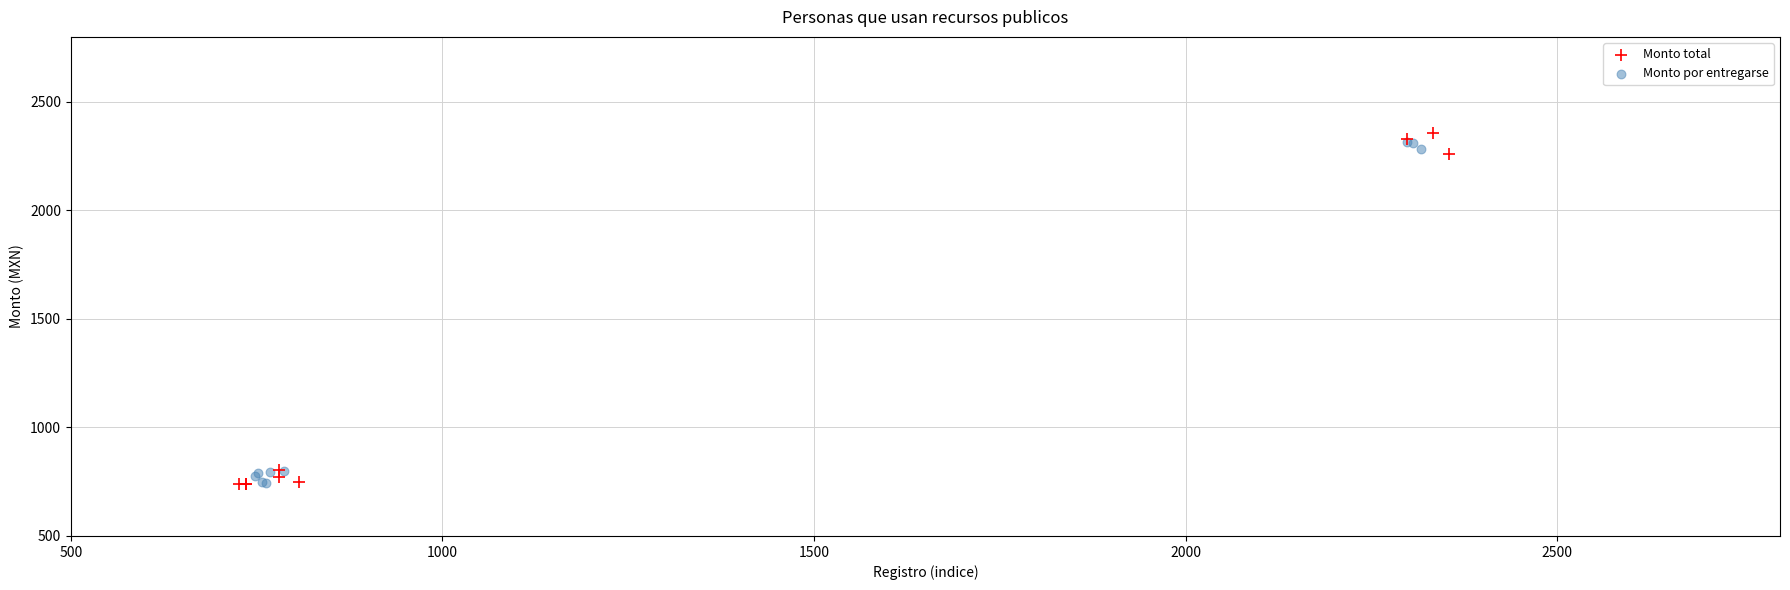

Which series has the largest Y range (max minus min)?

Monto total